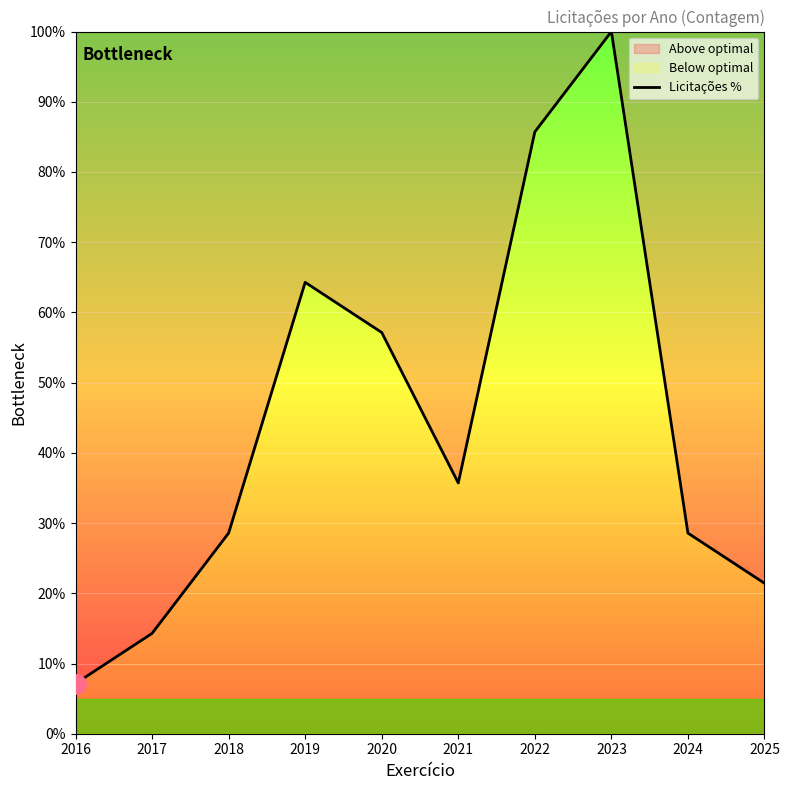

How many values are below 35?

5